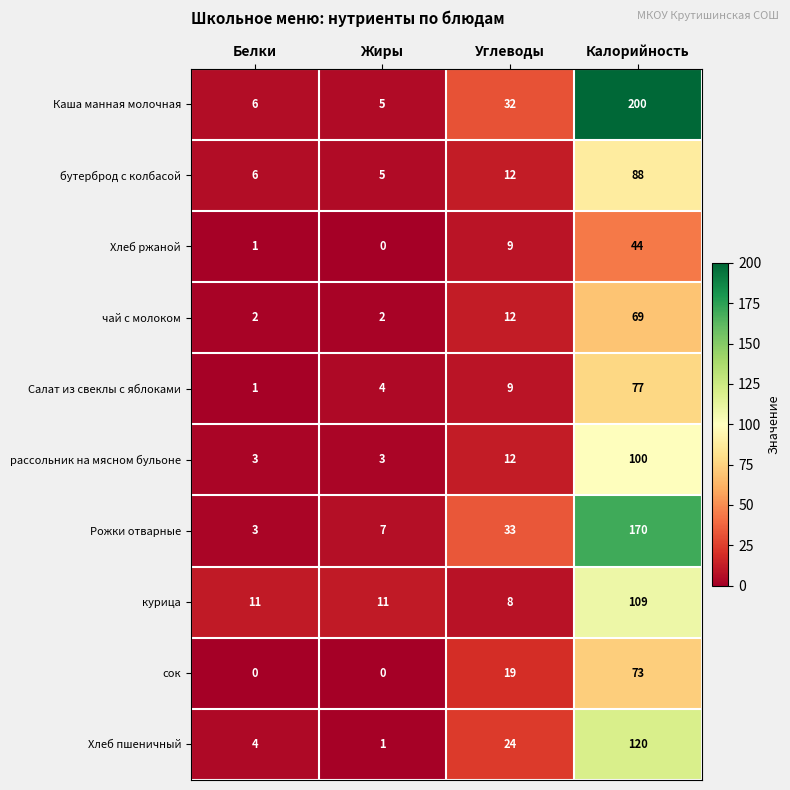

List the series in order of their peak value, lowest first.

Хлеб ржаной, чай с молоком, сок, Салат из свеклы с яблоками, бутерброд с колбасой, рассольник на мясном бульоне, курица, Хлеб пшеничный, Рожки отварные, Каша манная молочная